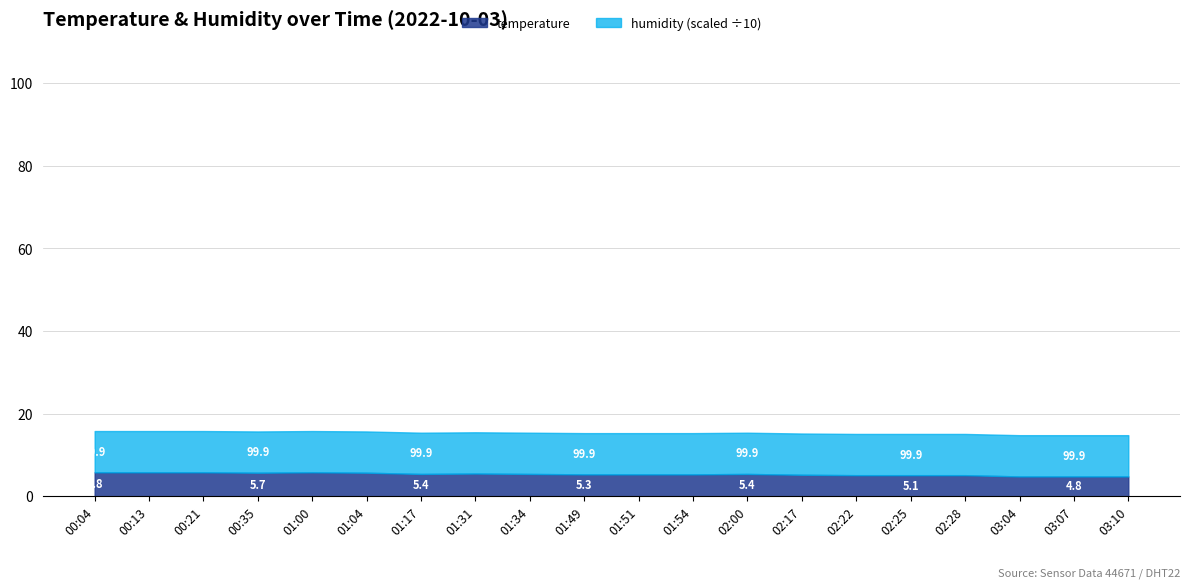

True or false: humidity and temperature cross at least once.

False